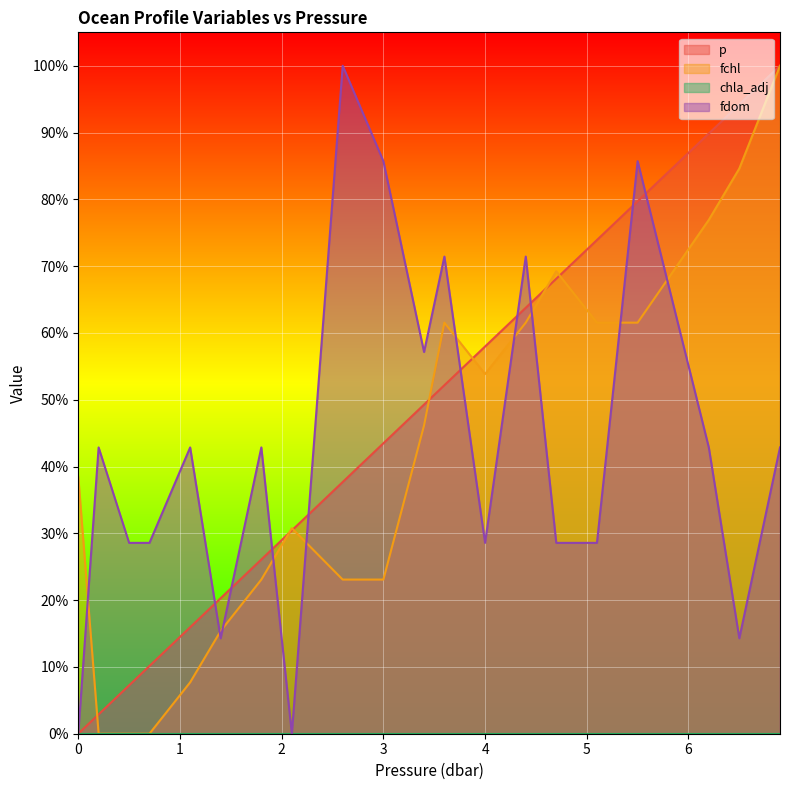

What is the approximate value of fdom at 4.0?

0.3